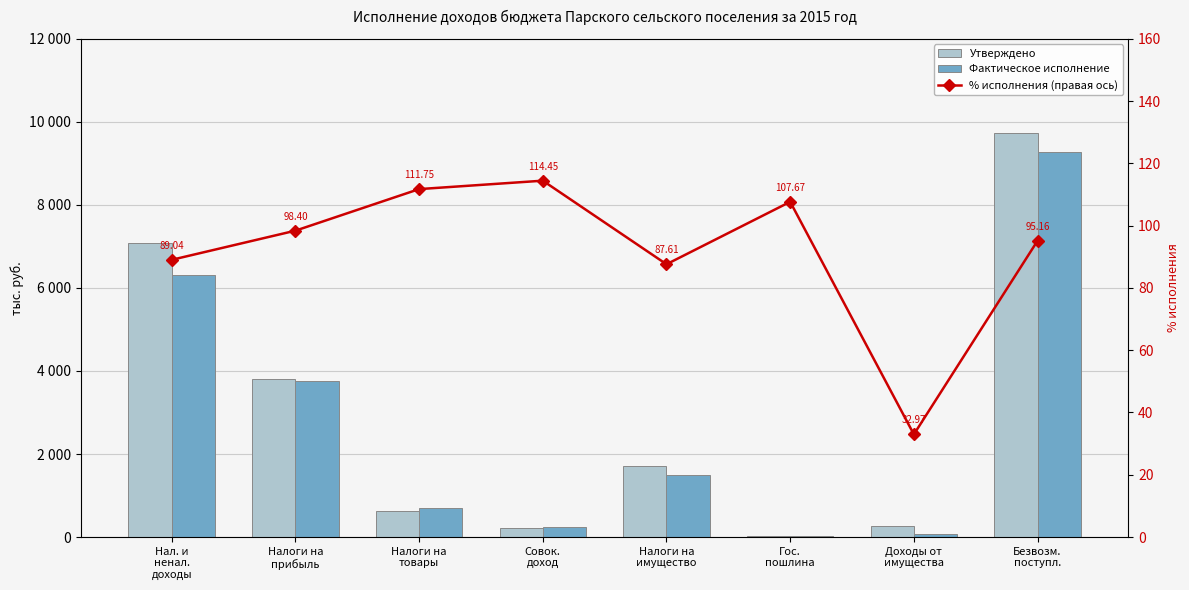

What is the maximum value for Утверждено?

9739.7